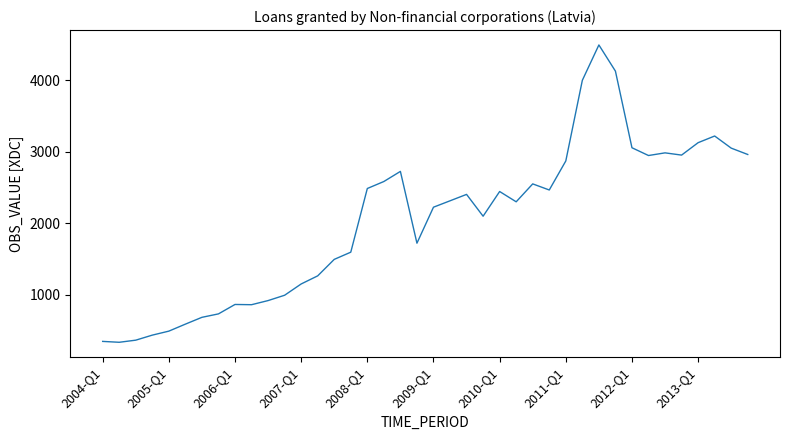

What is the smallest value displayed?

332.0